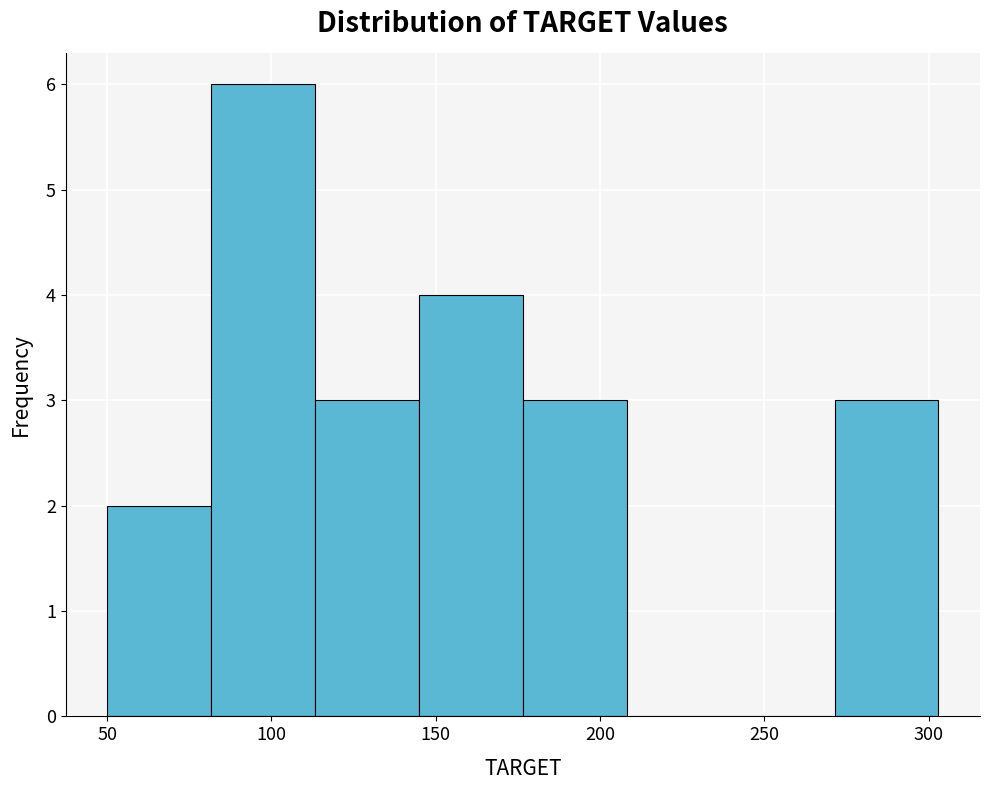

Over which range of the x-axis is the bar tallest?

80 to 115